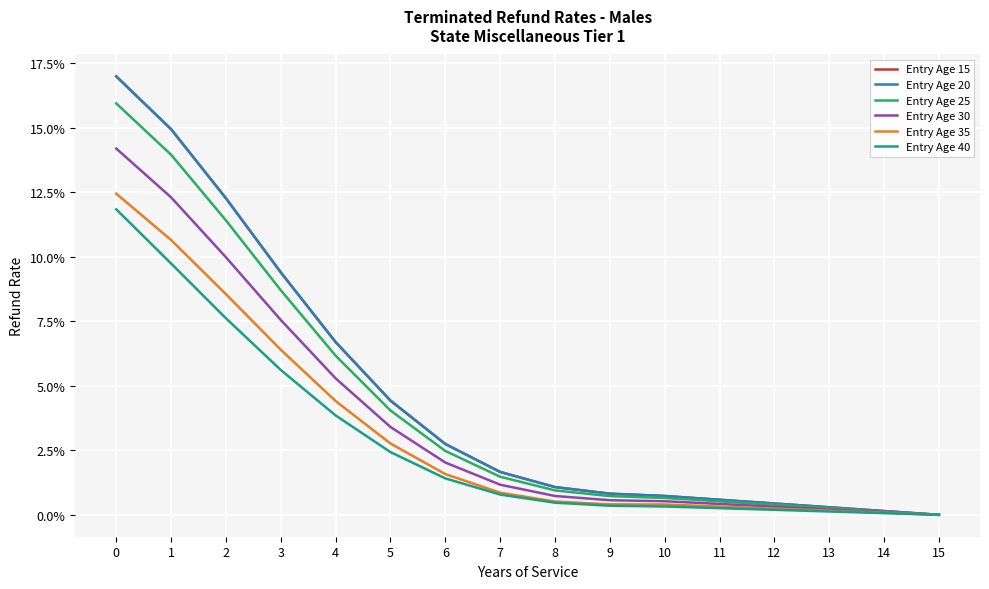

Which series changed the most between 0 and 4?

Entry Age 15